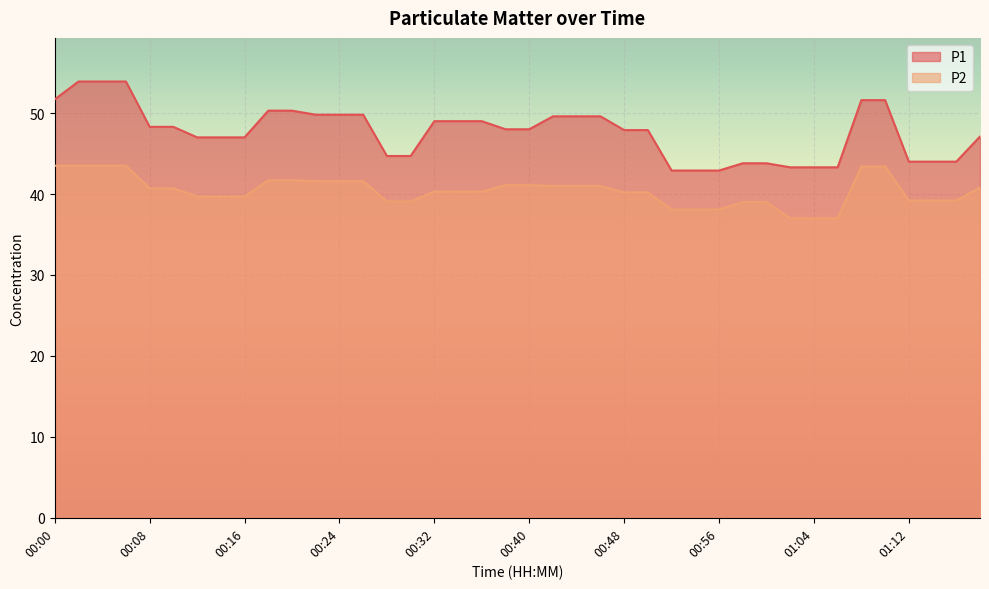

Which series has the largest total across all categories?

P1